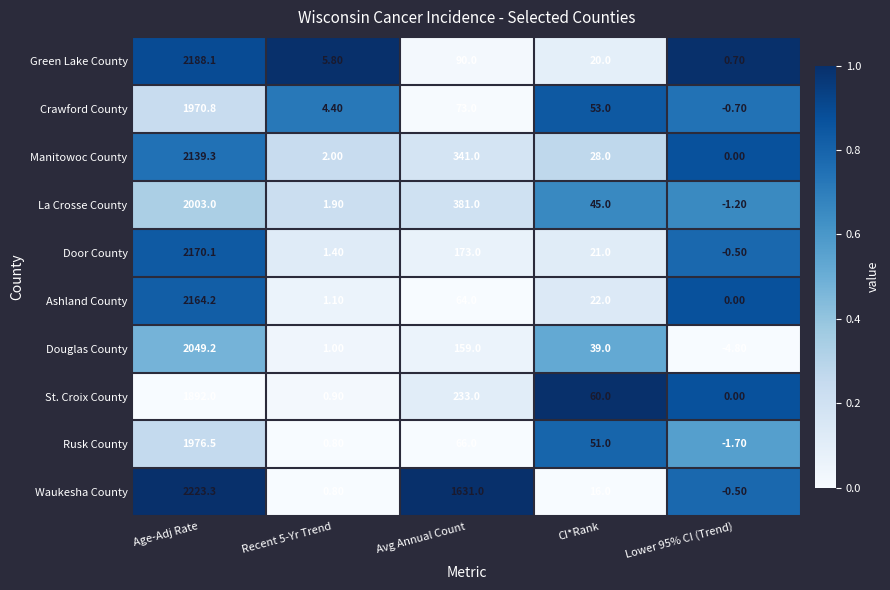

At Avg Annual Count, list the series in order from largest to smallest.

Waukesha County, La Crosse County, Manitowoc County, St. Croix County, Door County, Douglas County, Green Lake County, Crawford County, Rusk County, Ashland County